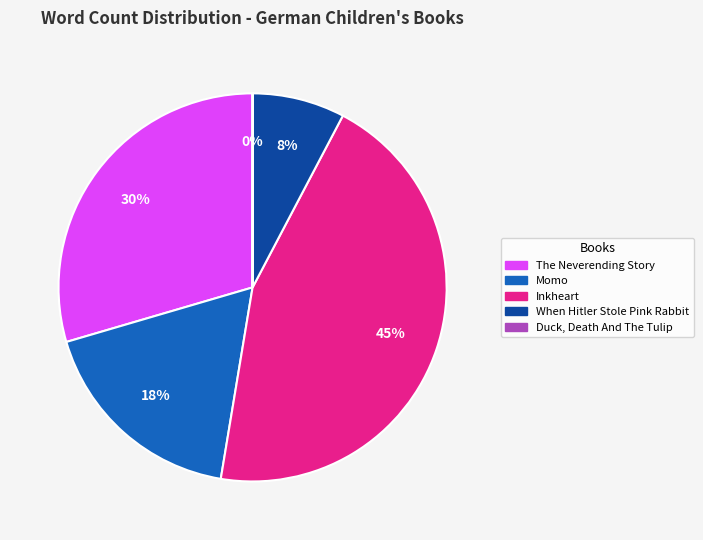

Between Inkheart and Momo, which is larger?

Inkheart